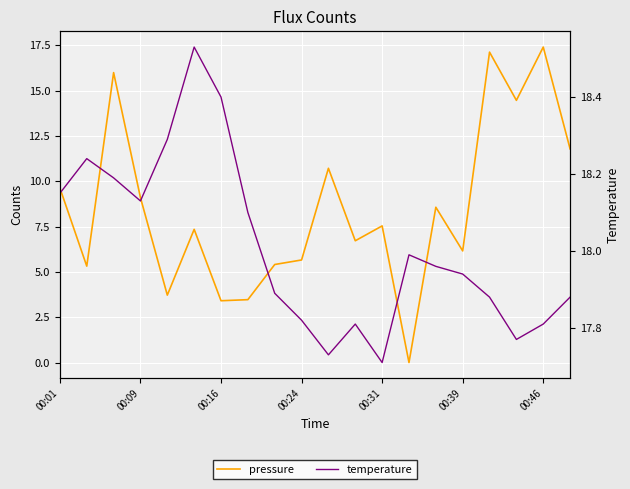

What is the average value of the temperature series?

18.0